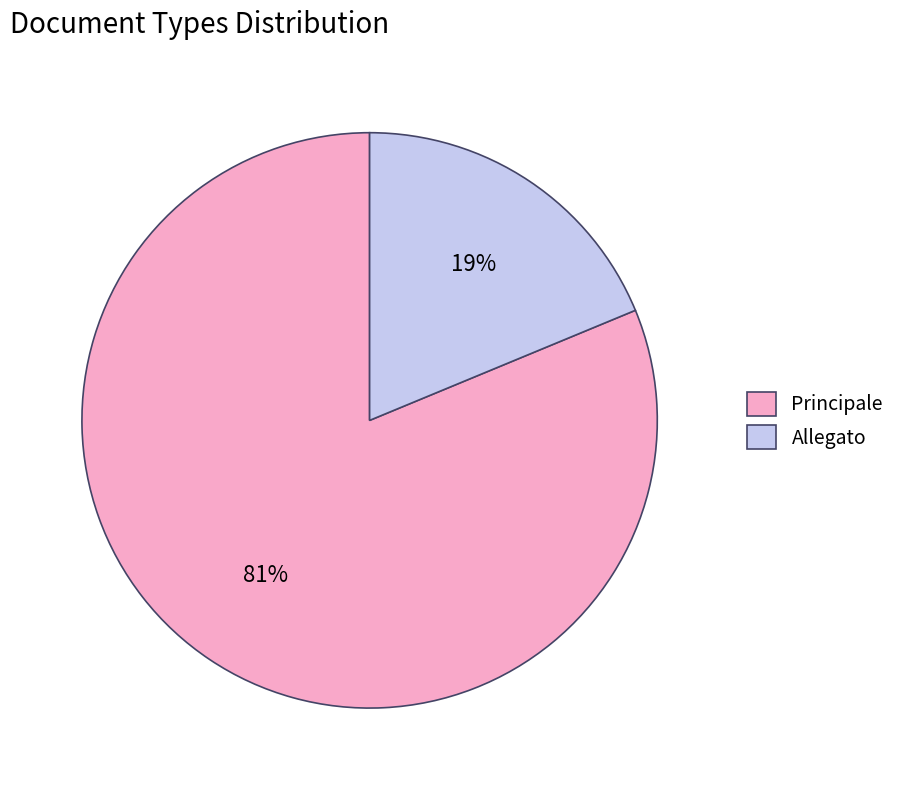

True or false: Principale accounts for 88% of the total.

False